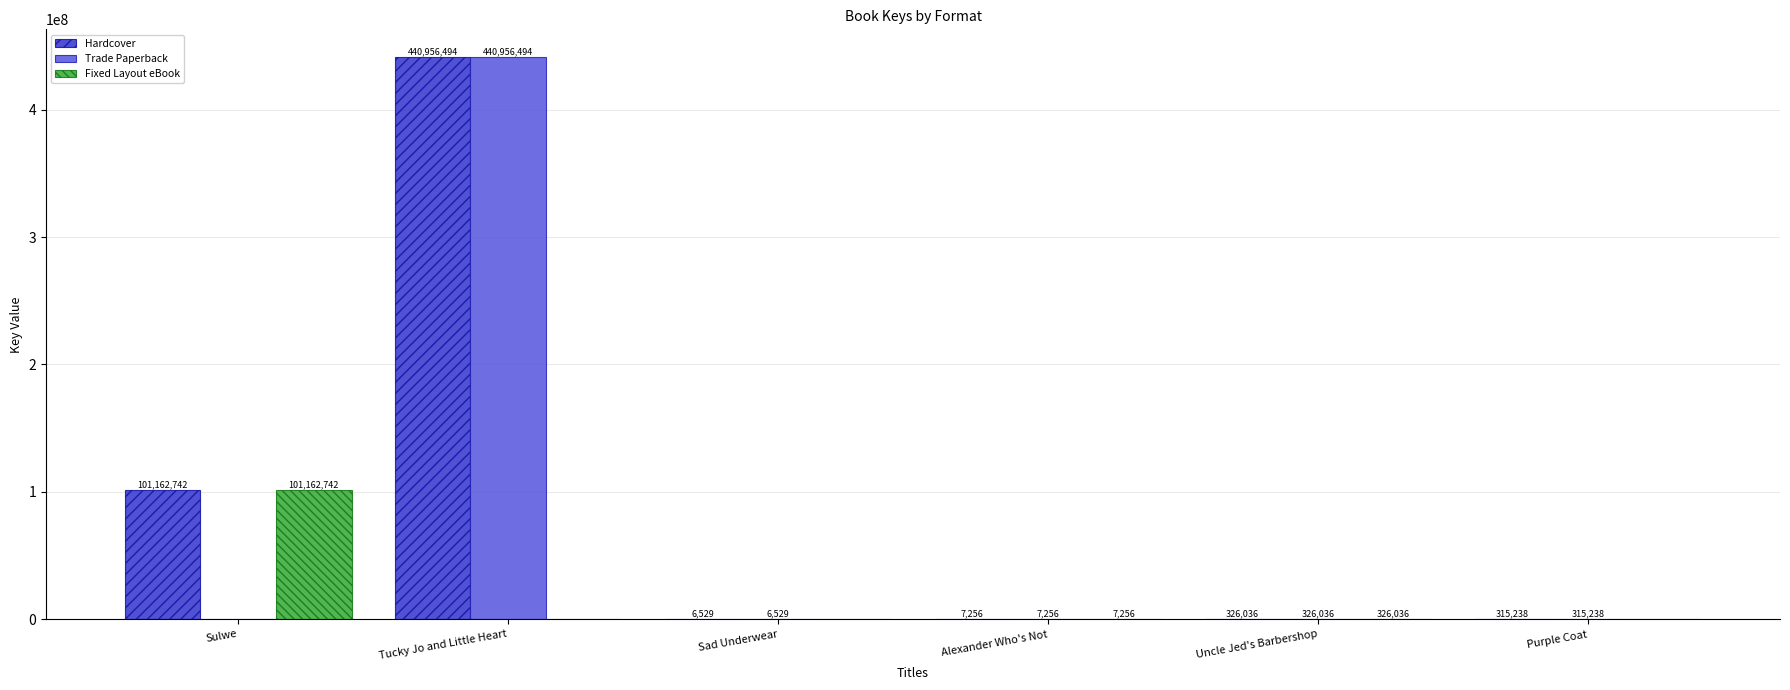

Reading left to right, extract all data points from this chart.

Hardcover: Sulwe=101162742	Tucky Jo and Little Heart=440956494	Sad Underwear=6529	Alexander Who's Not=7256	Uncle Jed's Barbershop=326036	Purple Coat=315238
Trade Paperback: Sulwe=0	Tucky Jo and Little Heart=440956494	Sad Underwear=6529	Alexander Who's Not=7256	Uncle Jed's Barbershop=326036	Purple Coat=315238
Fixed Layout eBook: Sulwe=101162742	Tucky Jo and Little Heart=0	Sad Underwear=0	Alexander Who's Not=7256	Uncle Jed's Barbershop=326036	Purple Coat=0